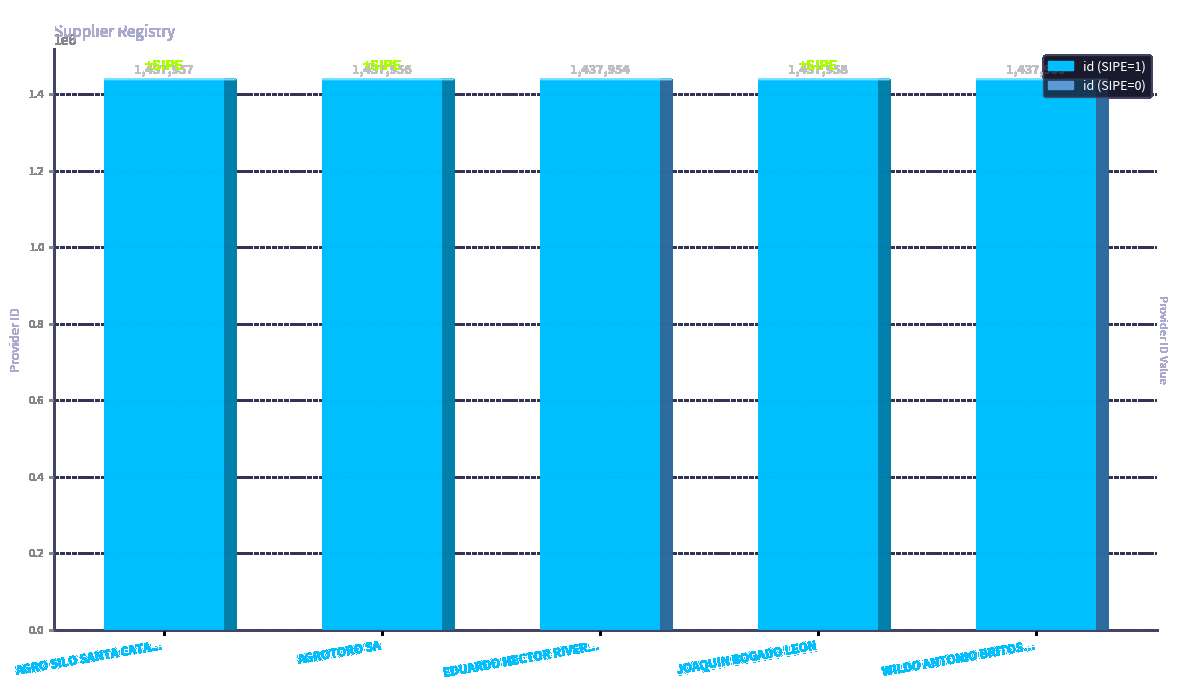

At which label does the data first exceed 1437956?

AGRO SILO SANTA CATA...